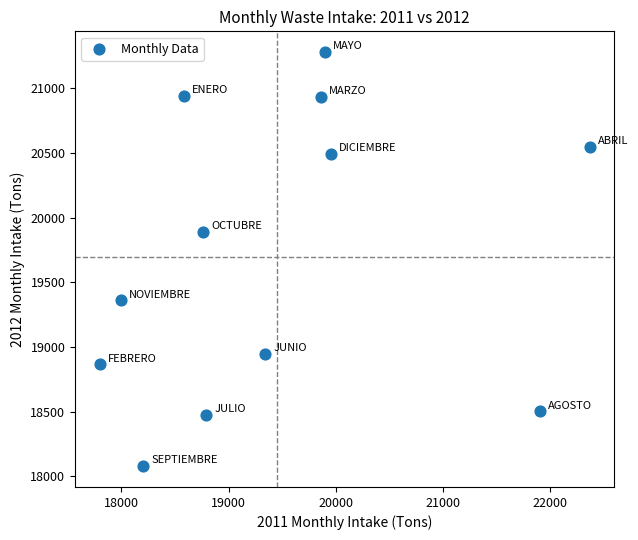

What is the range of X values (max minus min)?

4570.6